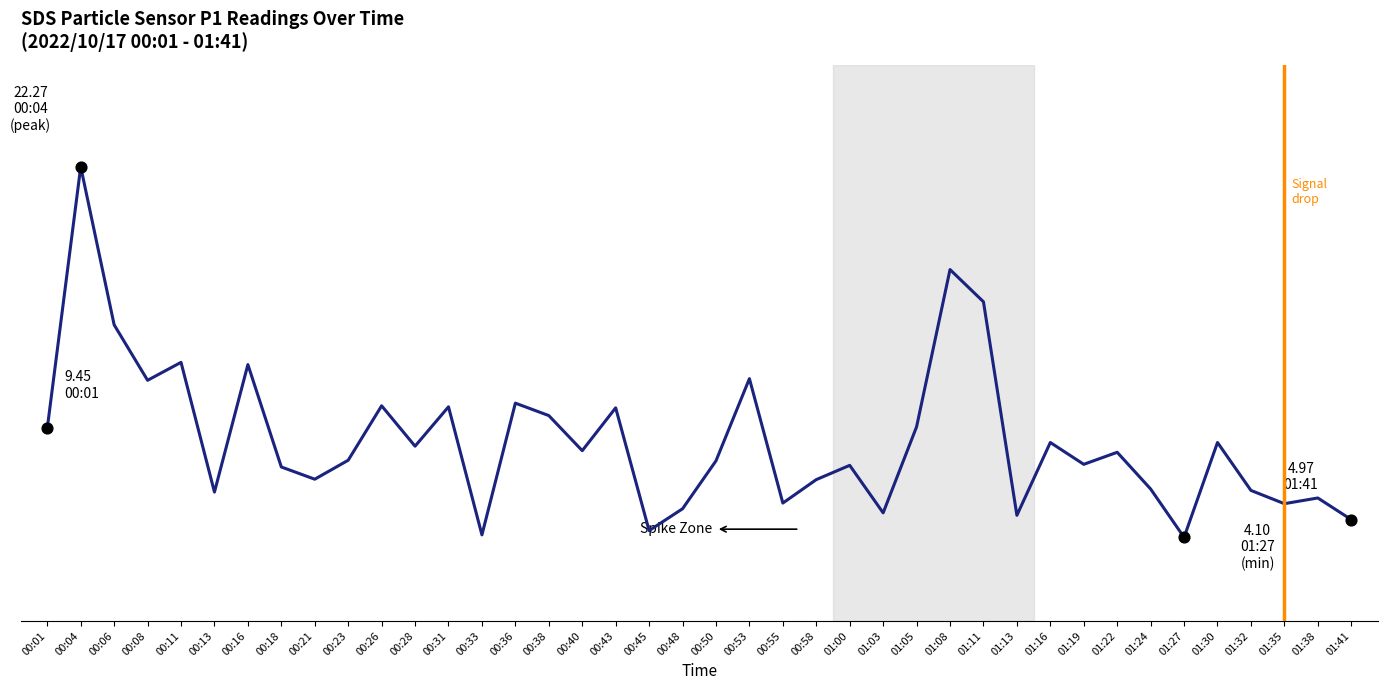

Between 01:00 and 01:24, which is larger?

01:00